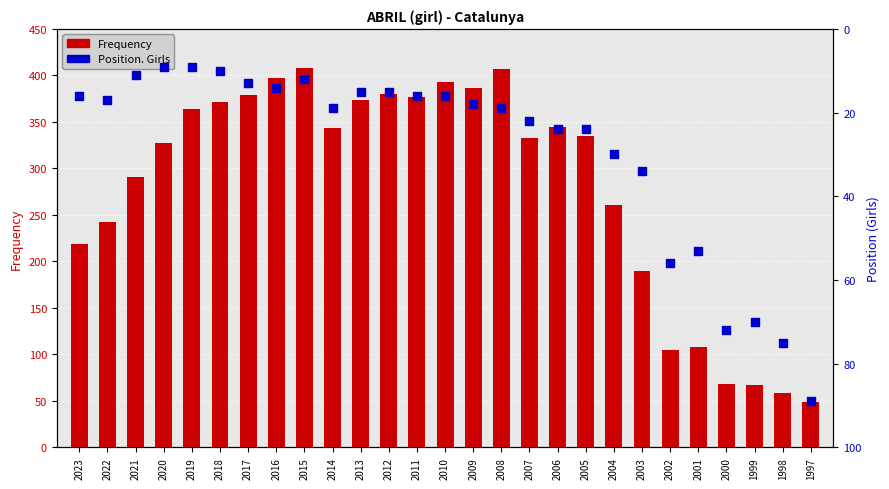

Is the value of Frequency at 2020 greater than the value of Position. Girls at 1997?

Yes